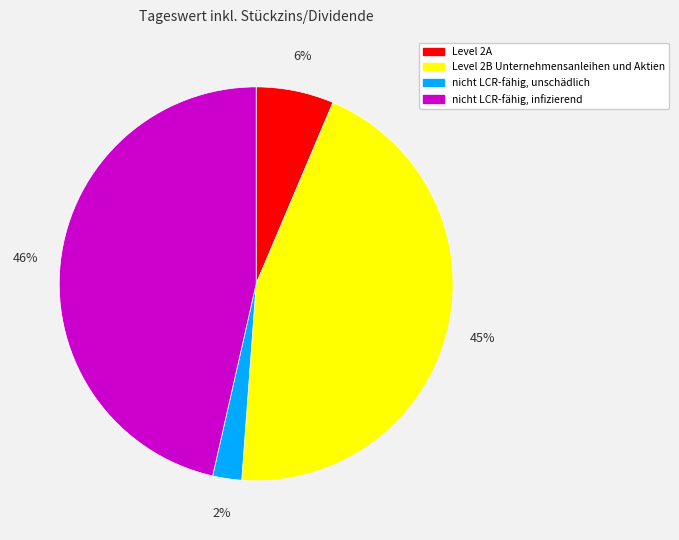

What is the smallest slice in the pie chart?

nicht LCR-fähig, unschädlich